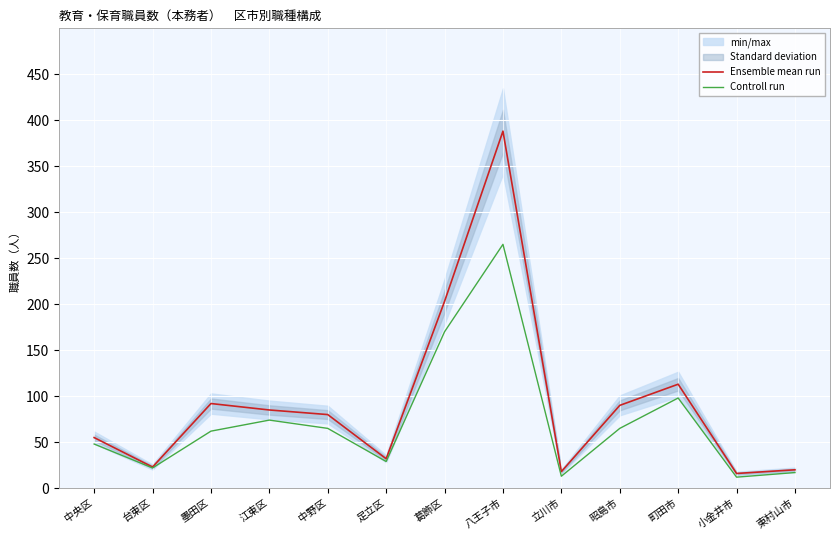

In Ensemble mean run, how many points are lower than both neighbors (excluding endpoints)?

4